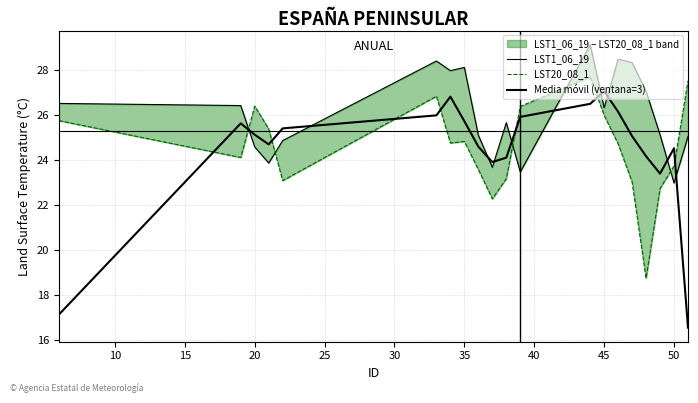

True or false: Media móvil (ventana=3) has more than 1 interior local peaks.

True